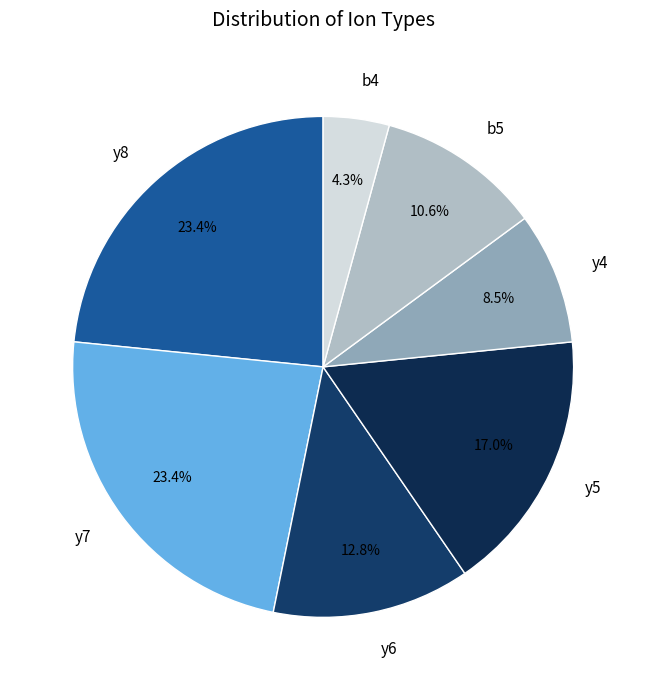

How many slices are in this pie chart?

7